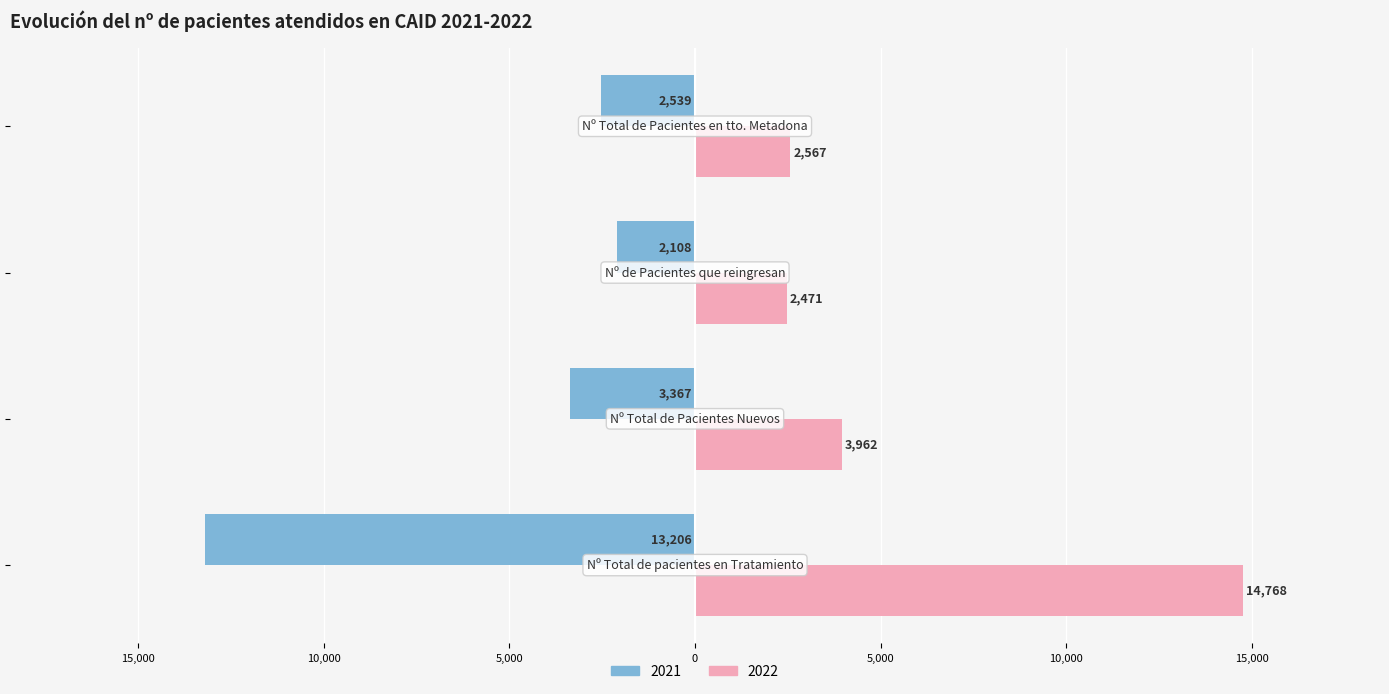

At which label is 2021 closest to -7657?

Nº Total de Pacientes Nuevos